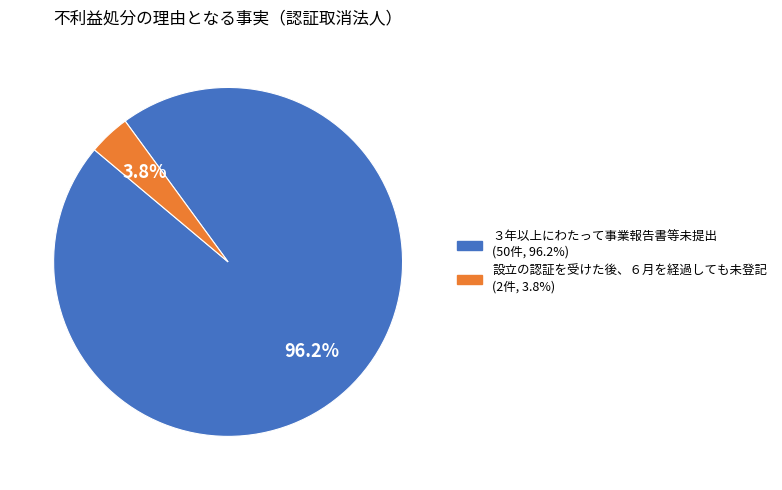

Which category has the smallest portion of the pie?

設立の認証を受けた後、６月を経過しても未登記